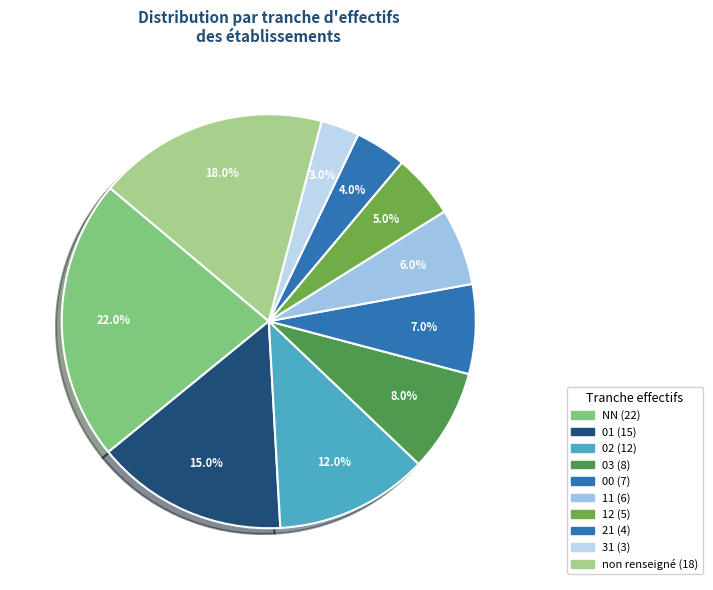

Which slice is the largest?

NN